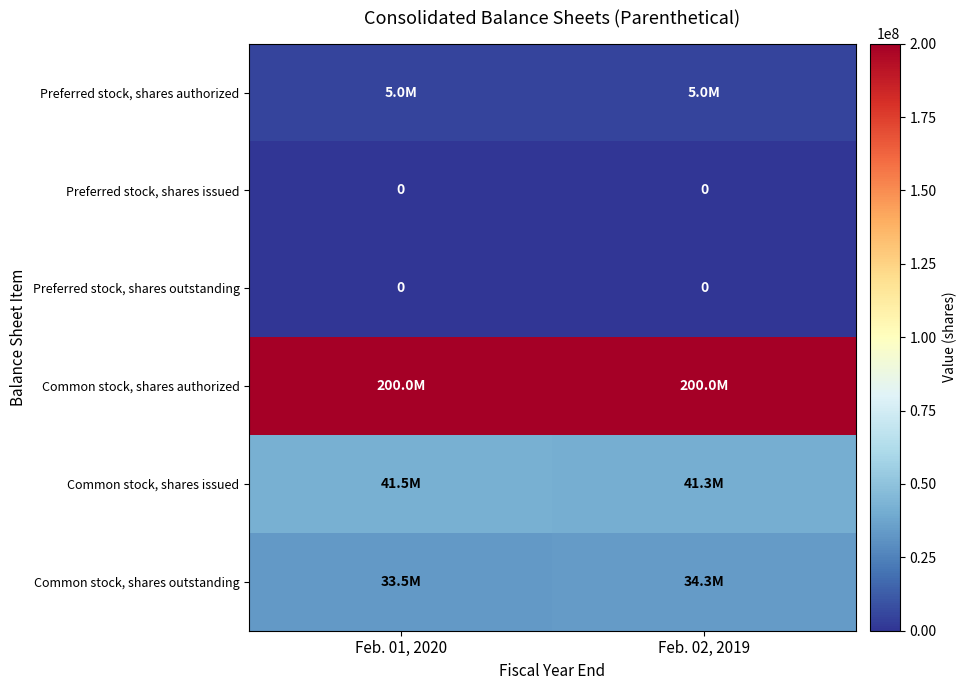

At how many categories does at least one series exceed 181518534?

2